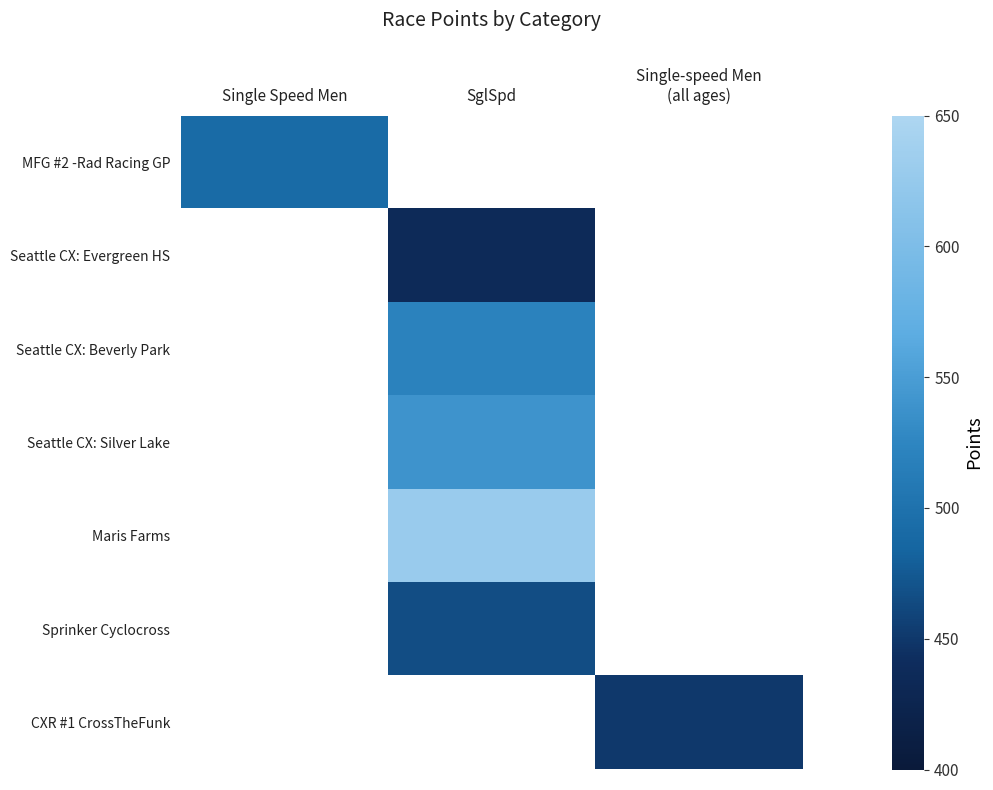

The CXR #1 CrossTheFunk series shows 291.8 at Single-speed Men (all ages). True or false?

False